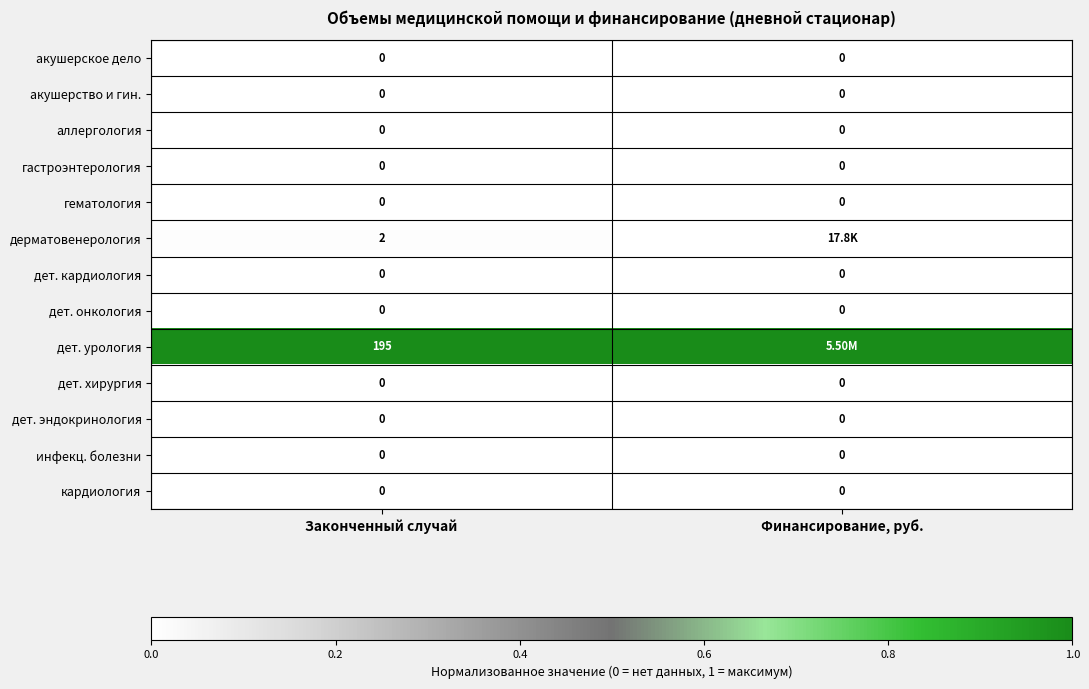

Rank the series at Законченный случай from lowest to highest value.

акушерское дело, акушерство и гин., аллергология, гастроэнтерология, гематология, дет. кардиология, дет. онкология, дет. хирургия, дет. эндокринология, инфекц. болезни, кардиология, дерматовенерология, дет. урология